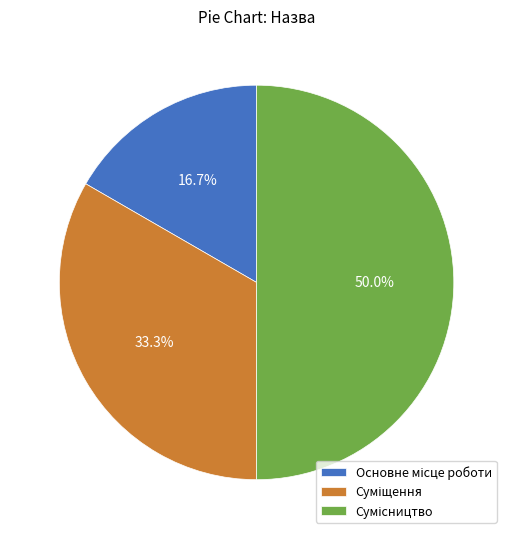

Which category has the biggest portion of the pie?

Сумісництво